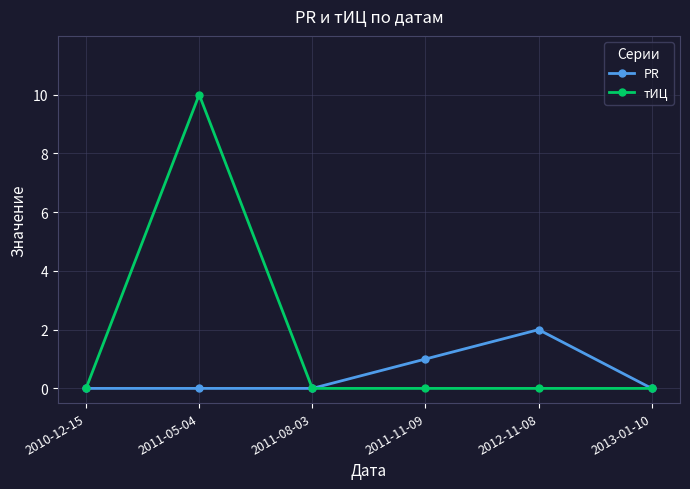

How many lines are shown in the chart?

2